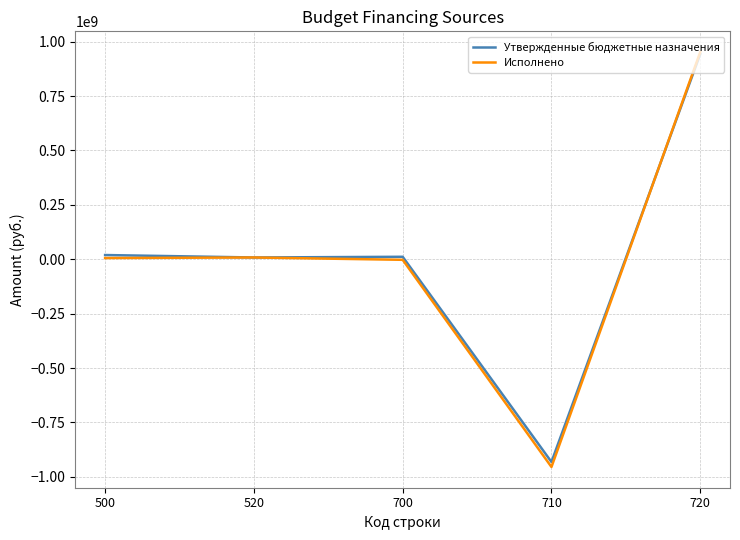

Rank the series at 710 from lowest to highest value.

Исполнено, Утвержденные бюджетные назначения